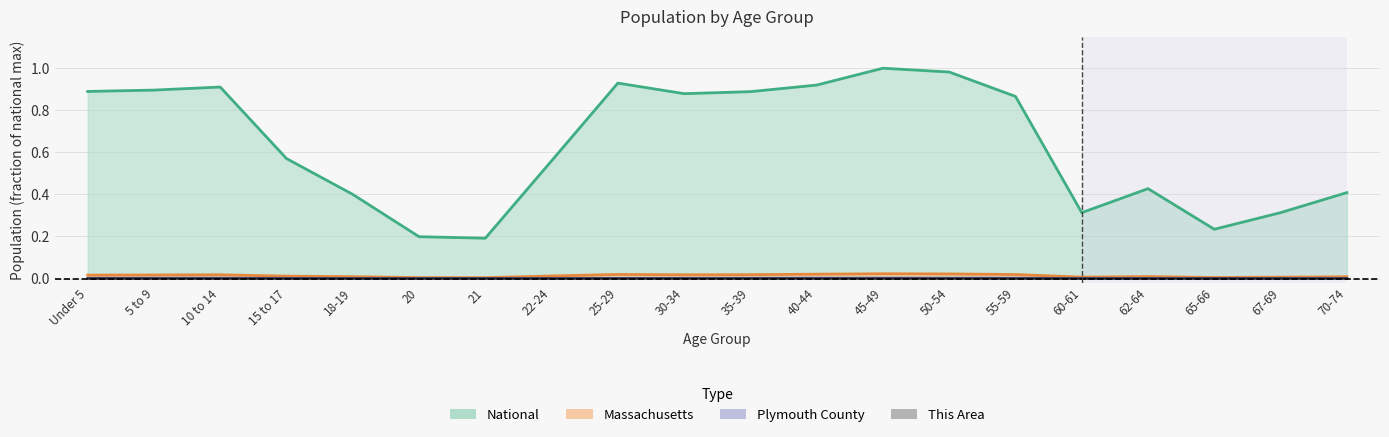

Which category has the highest value across all series?

45-49